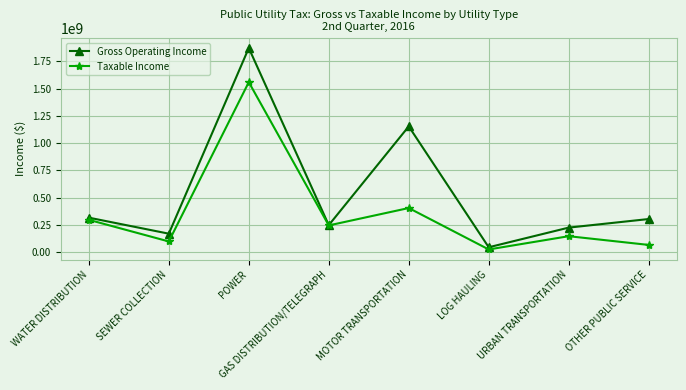

True or false: Gross Operating Income has more than 0 interior local peaks.

True